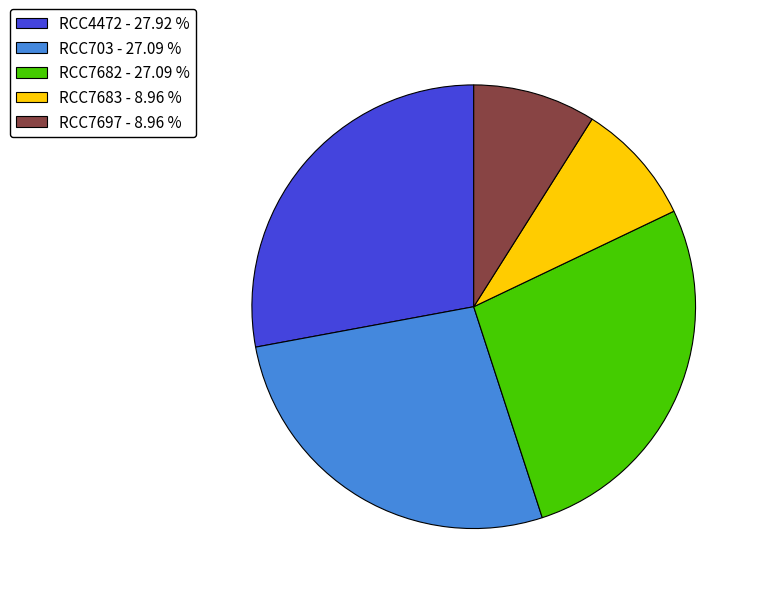

Is there any slice that represents more than half of the pie?

No